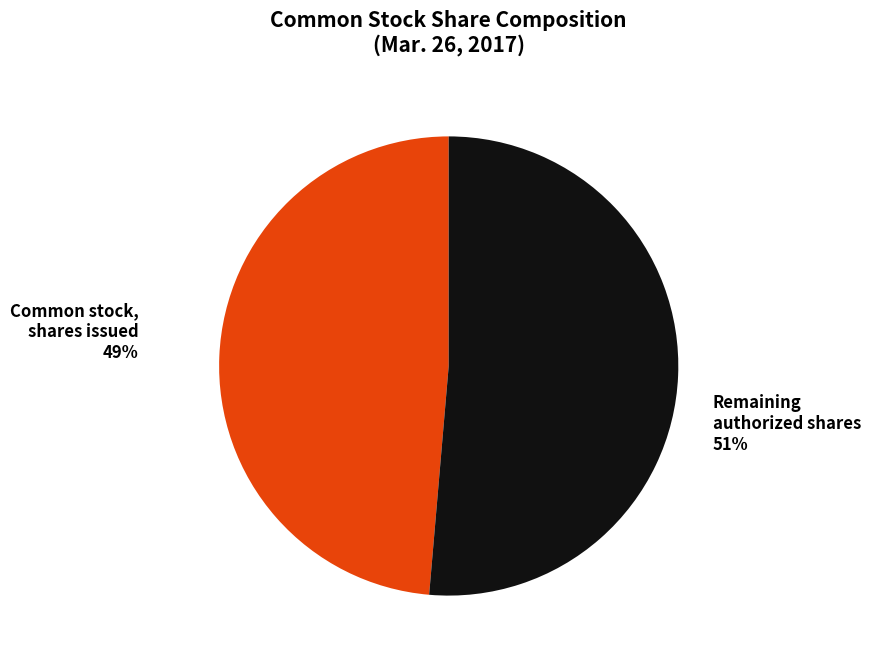

To the nearest percent, what is the average slice percentage?

50%